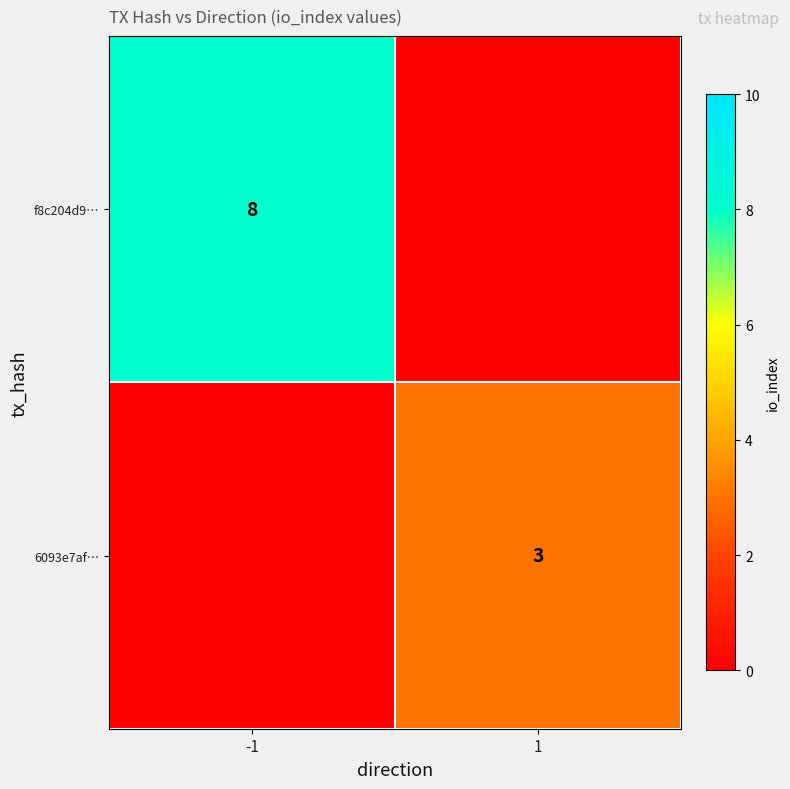

True or false: 6093e7af… has a value of 3 at 1.

True